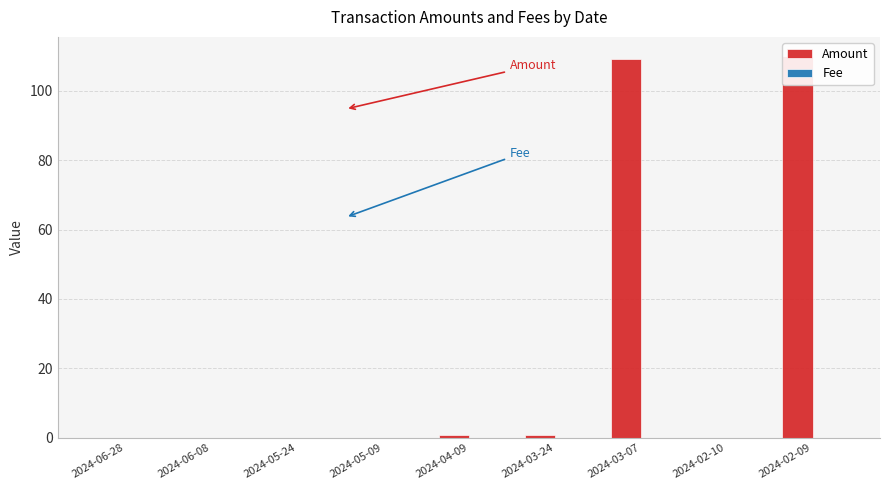

What are all the series names shown in the legend?

Amount, Fee